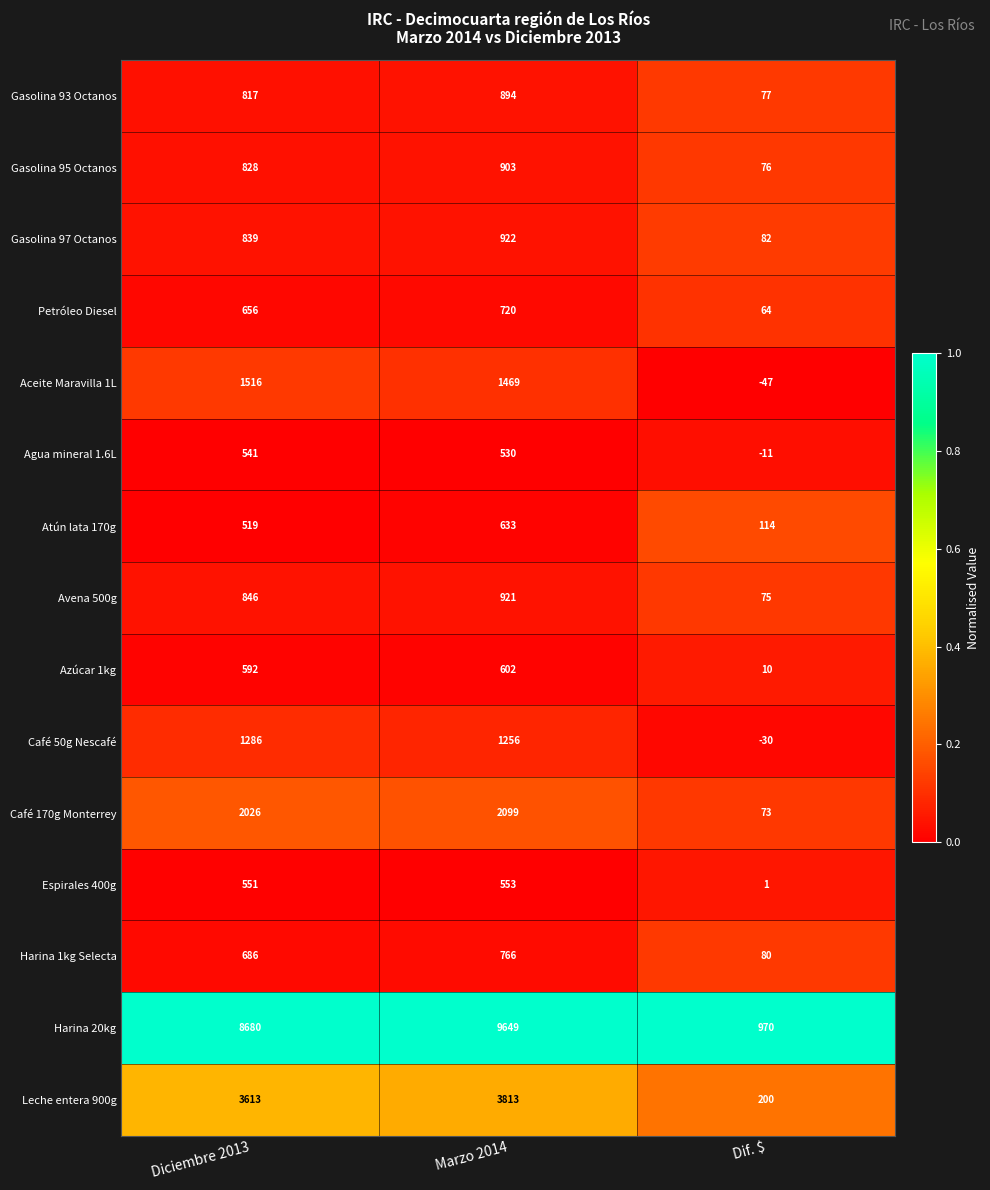

What is the maximum value for Harina 1kg Selecta?

766